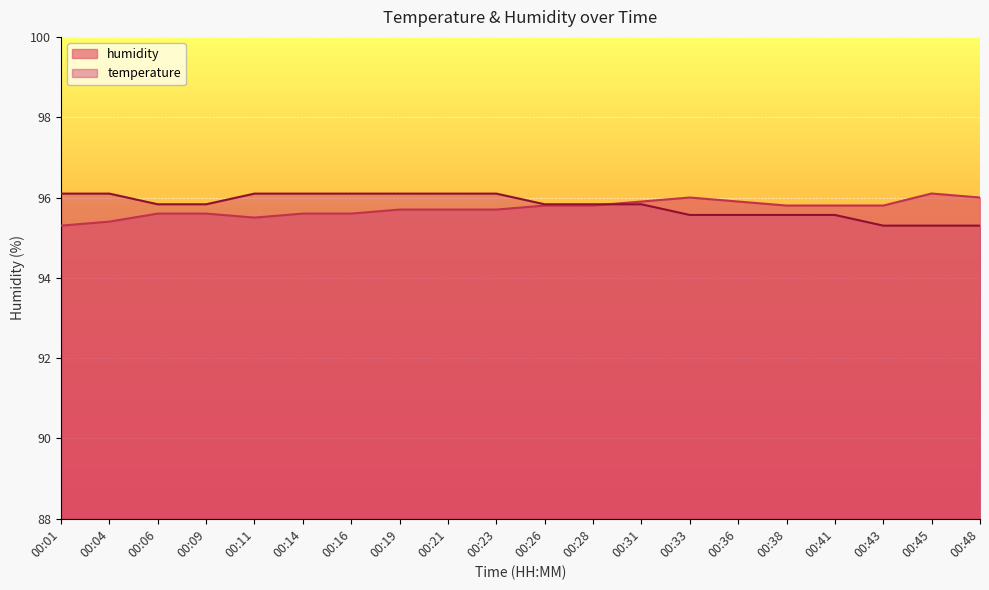

What is the greatest value displayed?

96.1